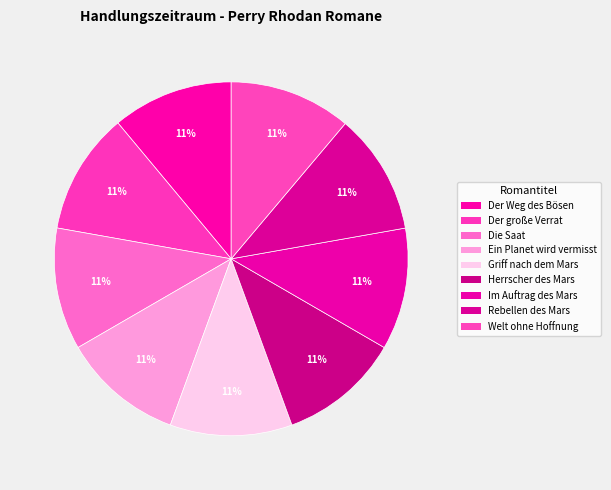

How many slices are in this pie chart?

9